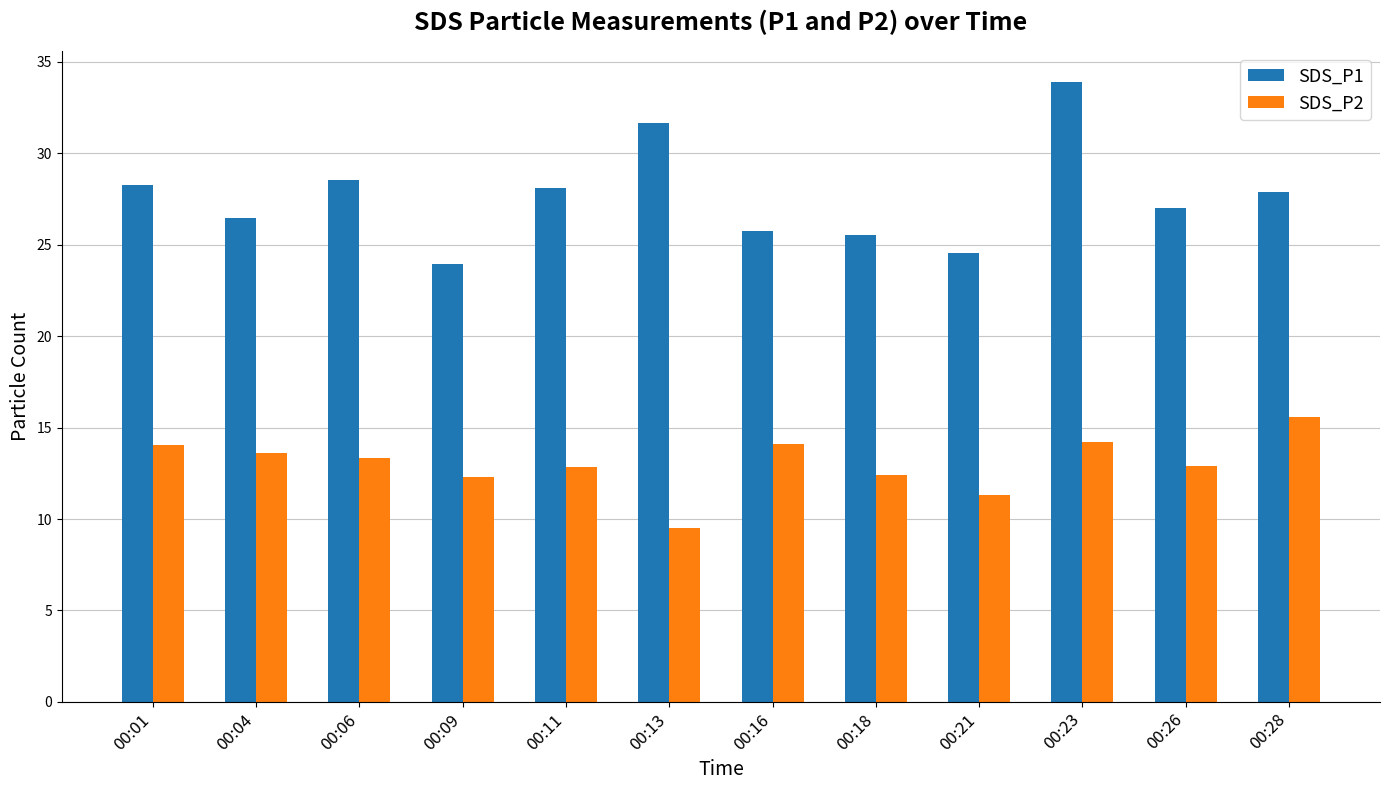

What is the difference between the second highest and minimum values in the SDS_P1 series?

7.7